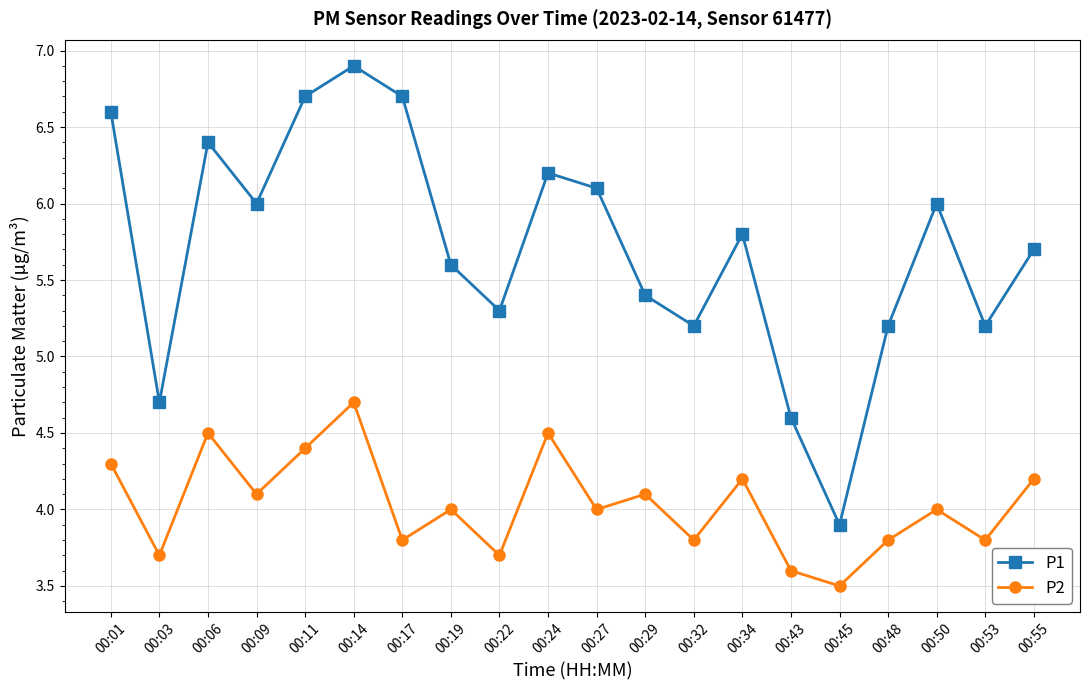

Where is the first local maximum for P2?

00:06